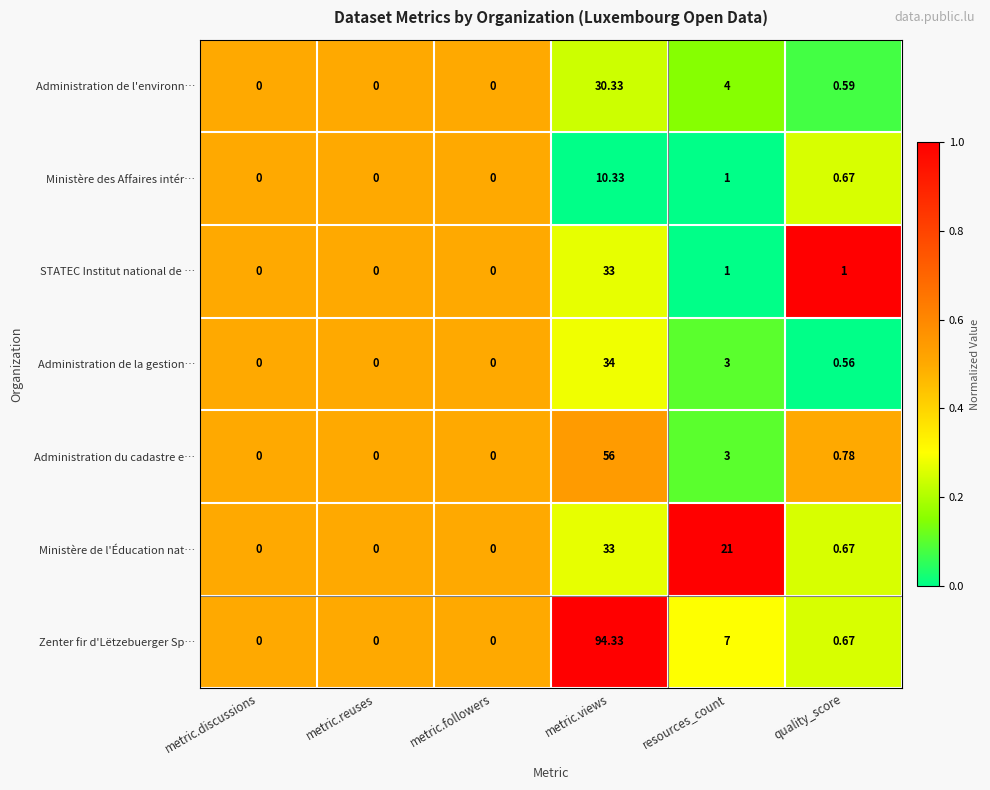

Which series has the largest total across all categories?

Zenter fir d'Lëtzebuerger Sp…